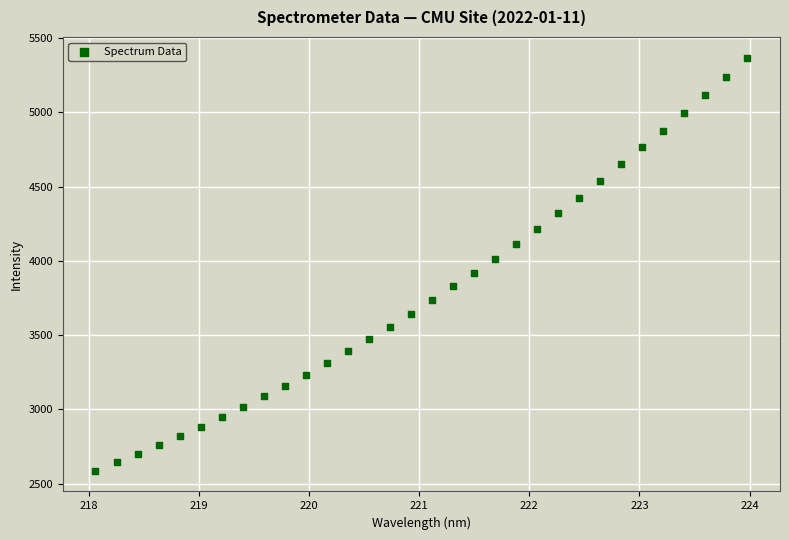

What is the range of X values (max minus min)?

5.9